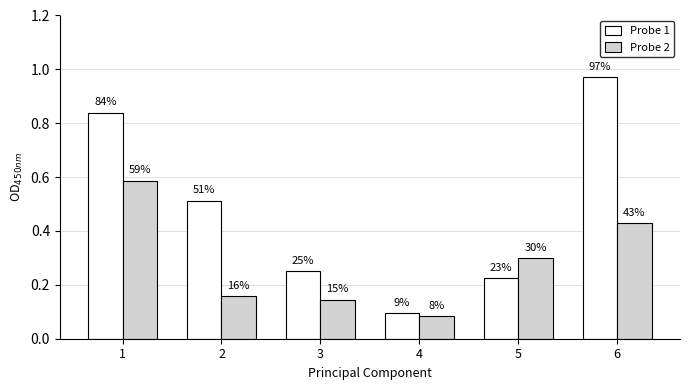

Rank the series at 5 from highest to lowest value.

Probe 2, Probe 1